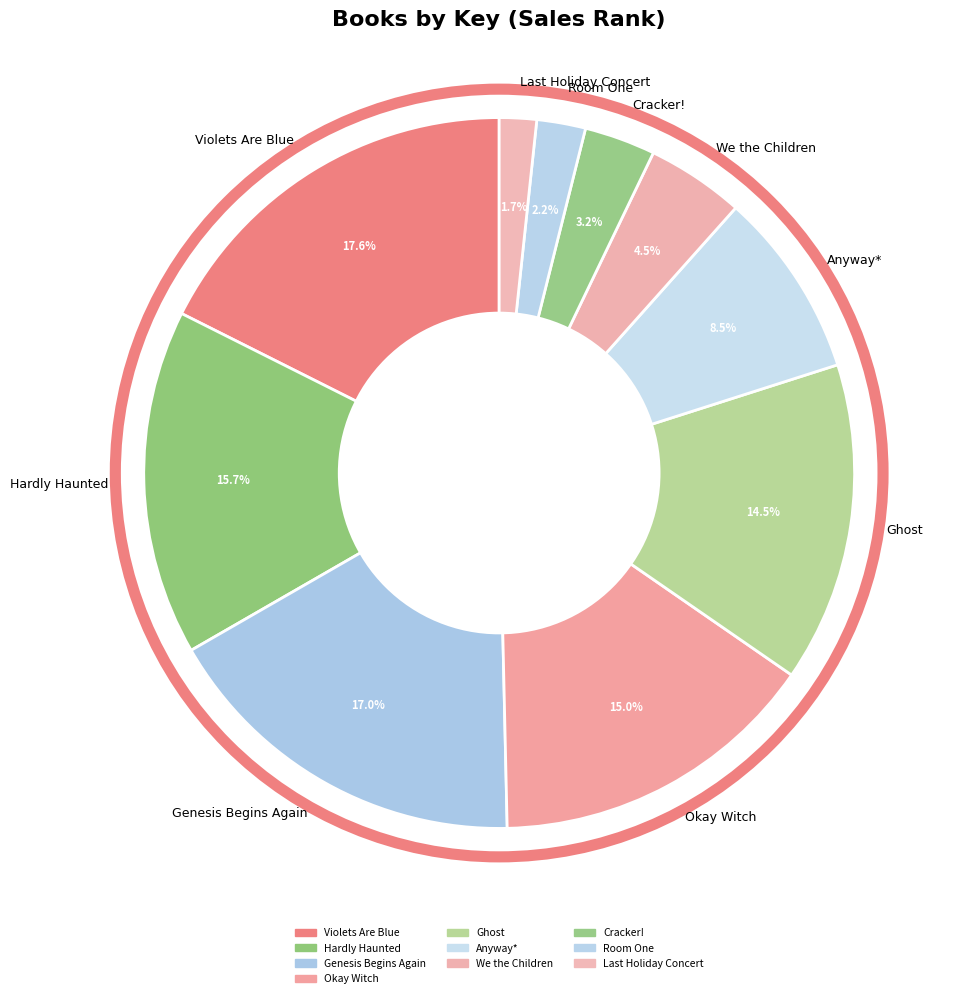

Is Genesis Begins Again the majority of the pie?

No